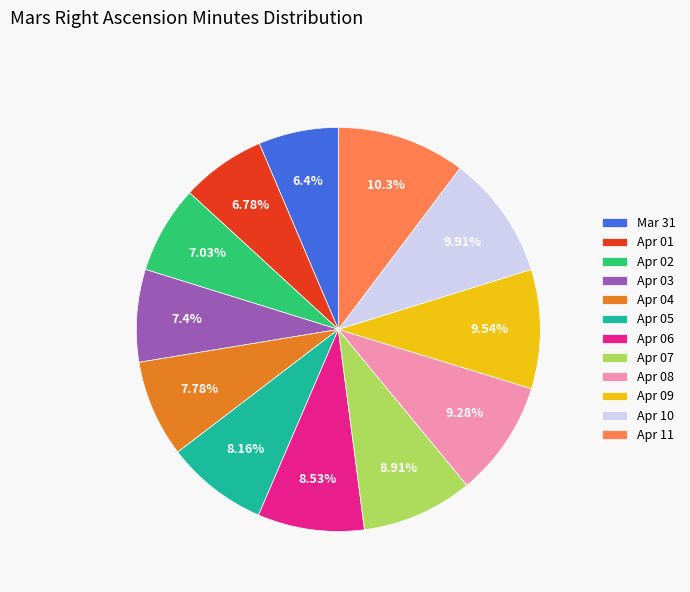

Combined, do Apr 02 and Apr 03 account for over 50%?

No